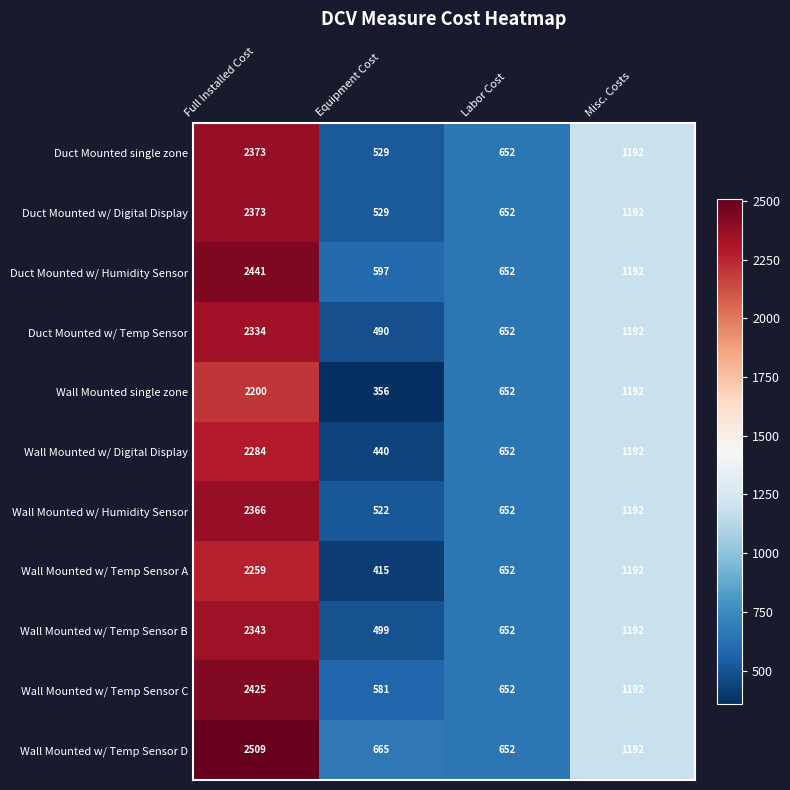

How many distinct data groups are displayed?

11